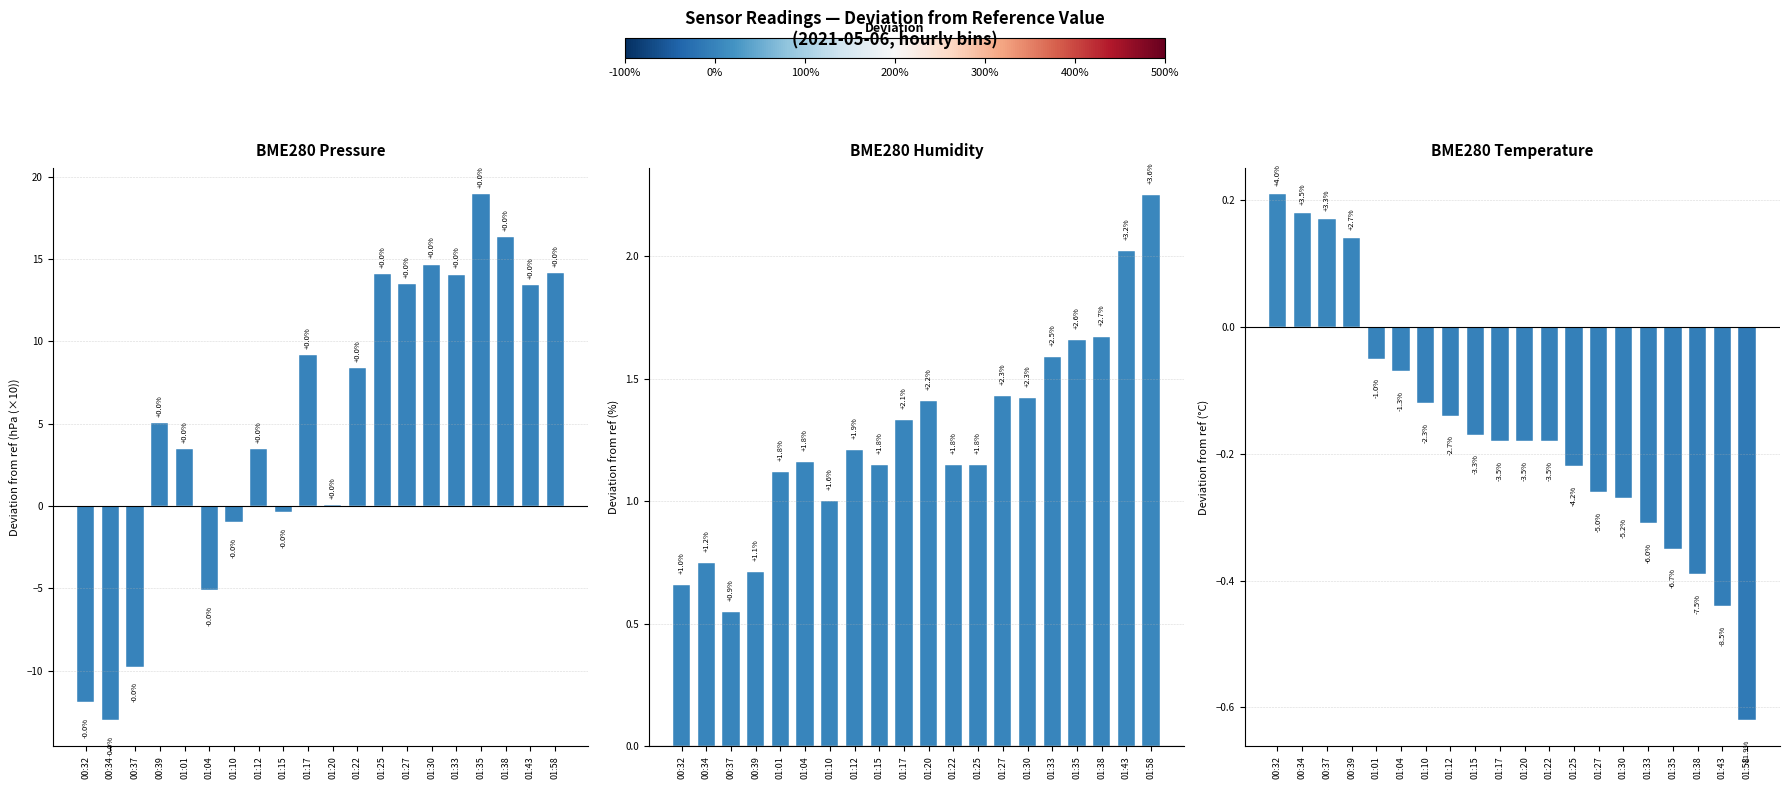

Count the number of categories in the chart.

20